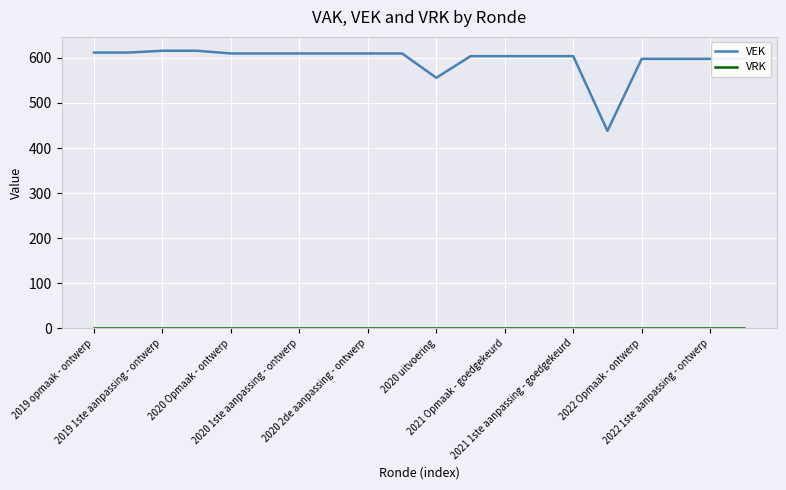

What is the greatest value displayed?

616